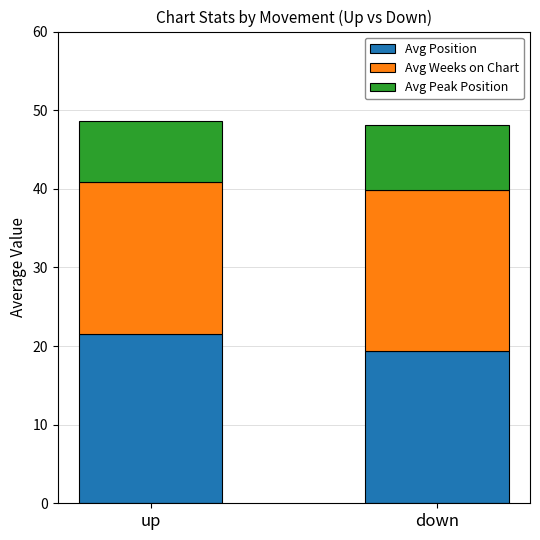

Count the Avg Position values in the range 19 to 21.

1